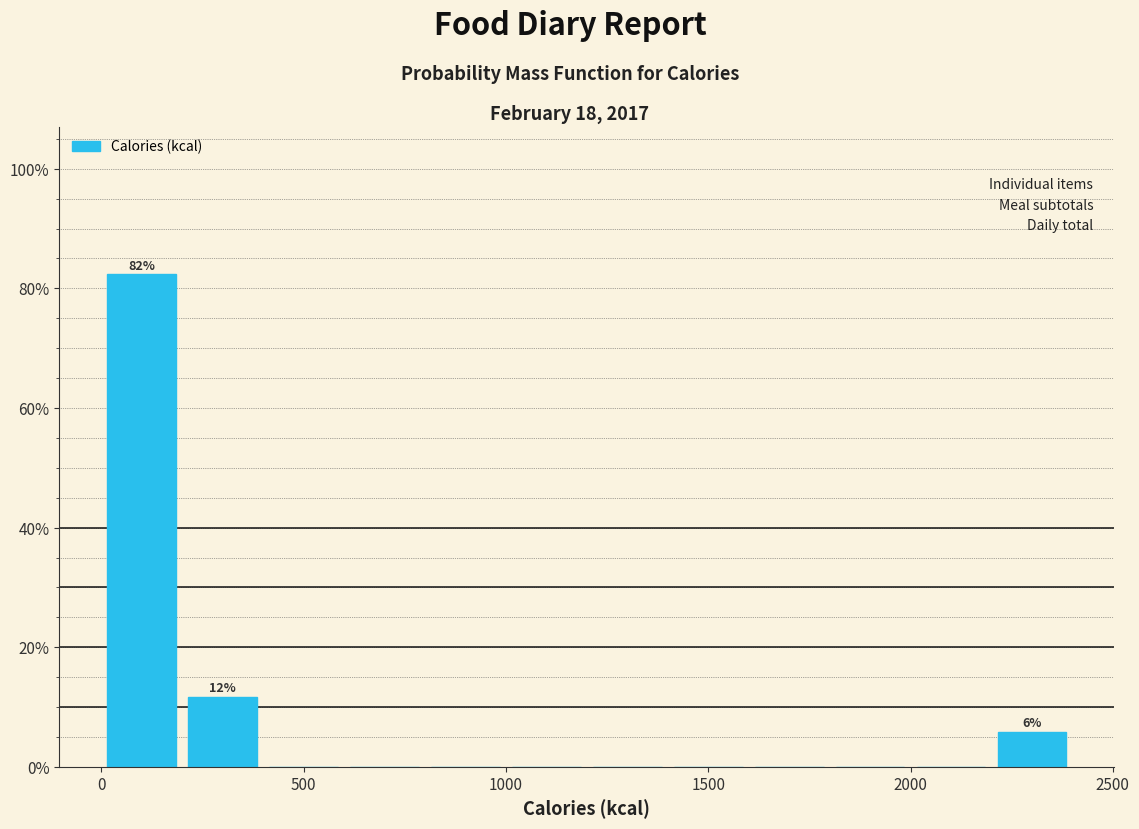

Over which range of the x-axis is the bar tallest?

0 to 200